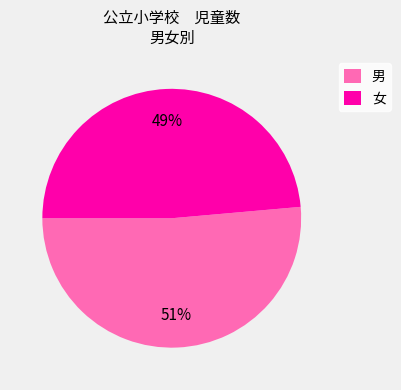

Count the number of slices in the pie.

2